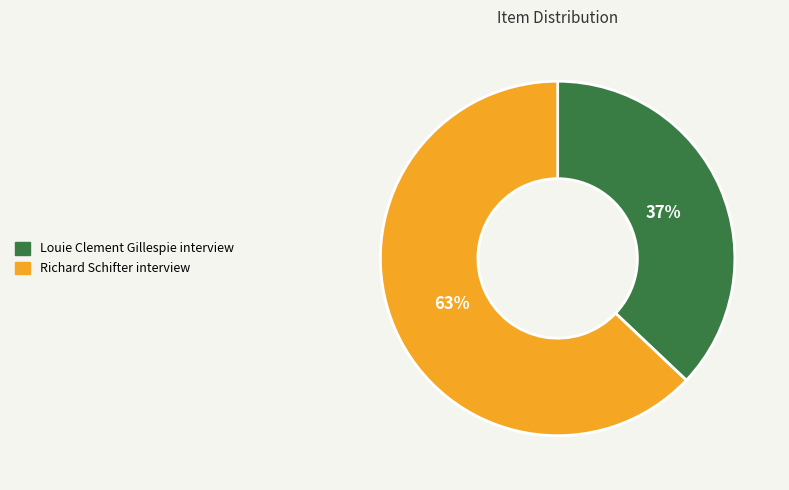

Which slice is the smallest?

Louie Clement Gillespie interview